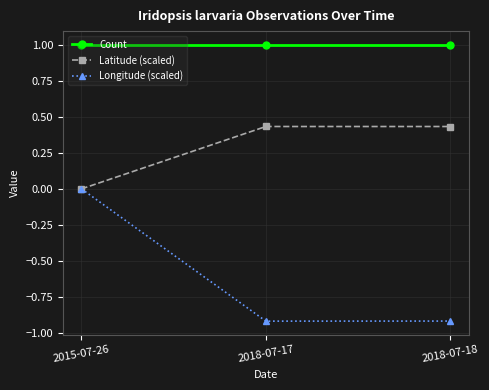

Which series has the largest total across all categories?

Count